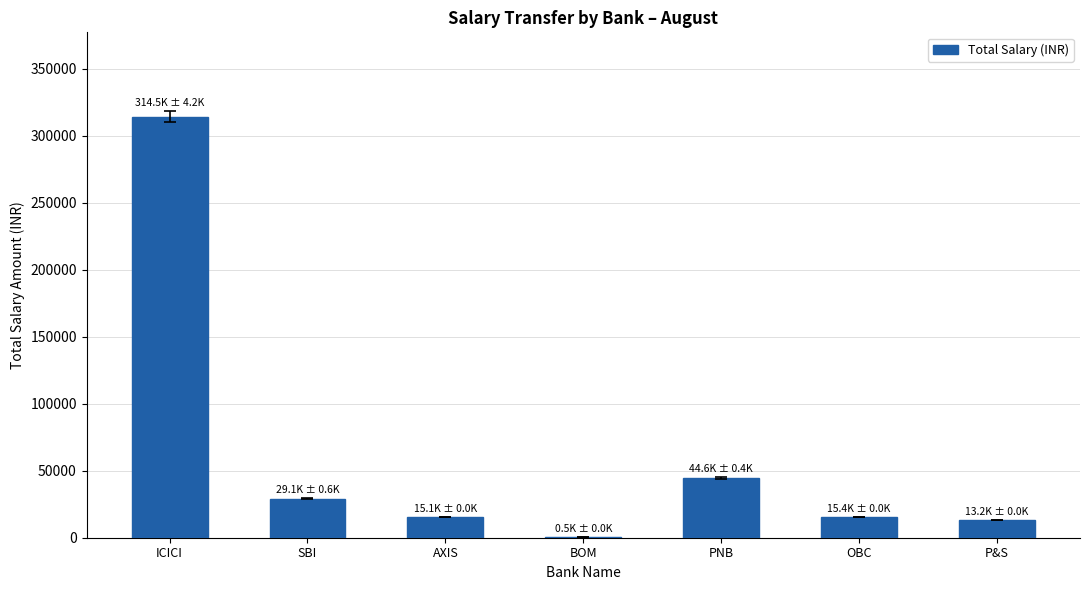

What is the sum of the values at SBI and ICICI?

343613